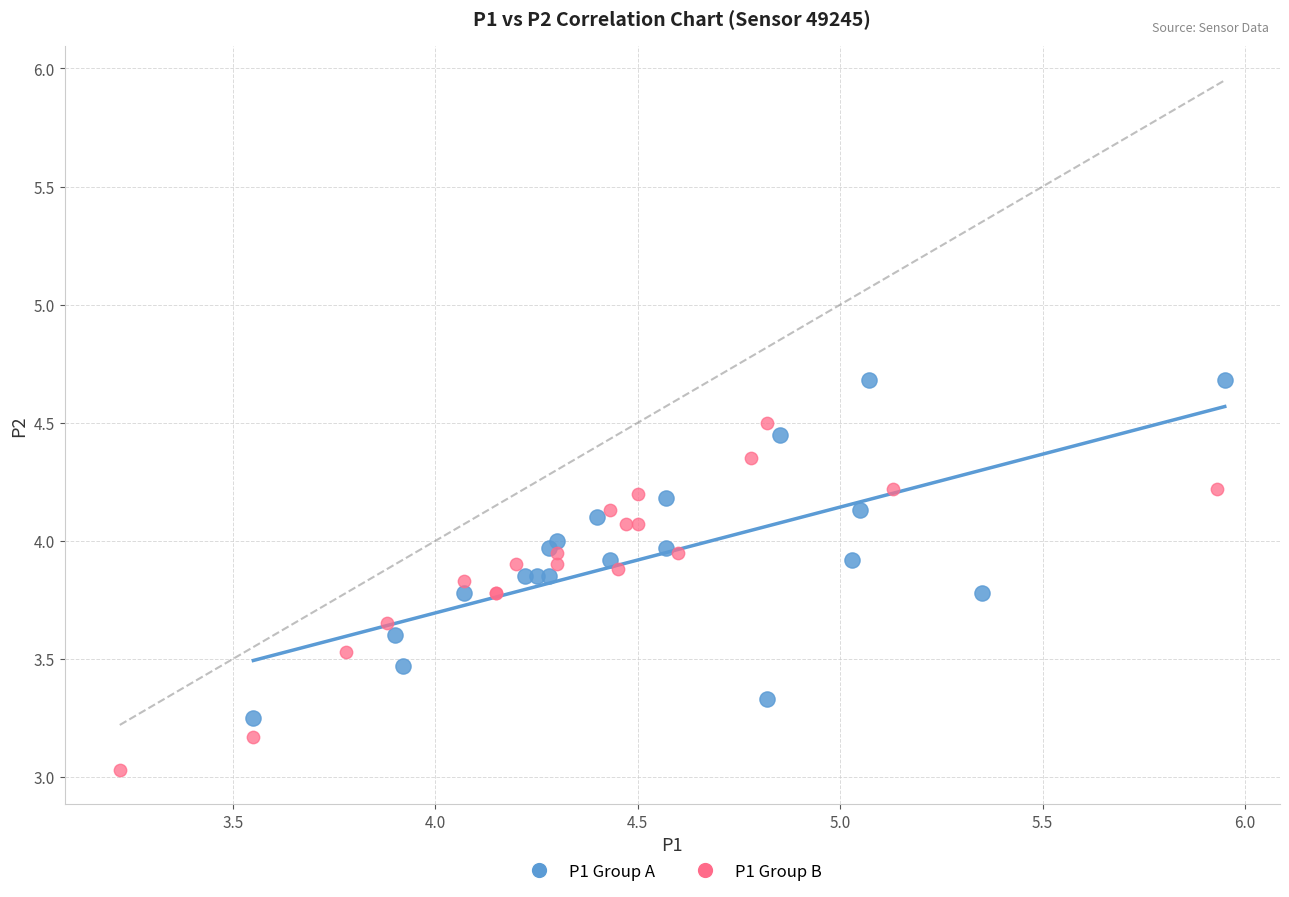

Which series has the widest spread of Y values?

P1 Group B